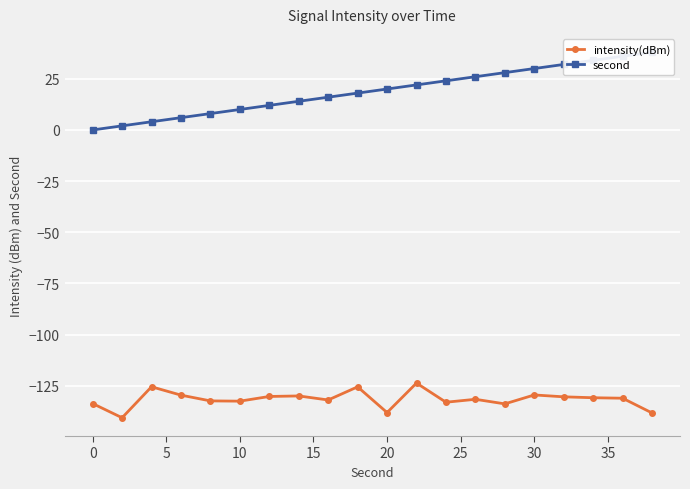

Is it true that intensity(dBm) equals -211.1 at 0?

False